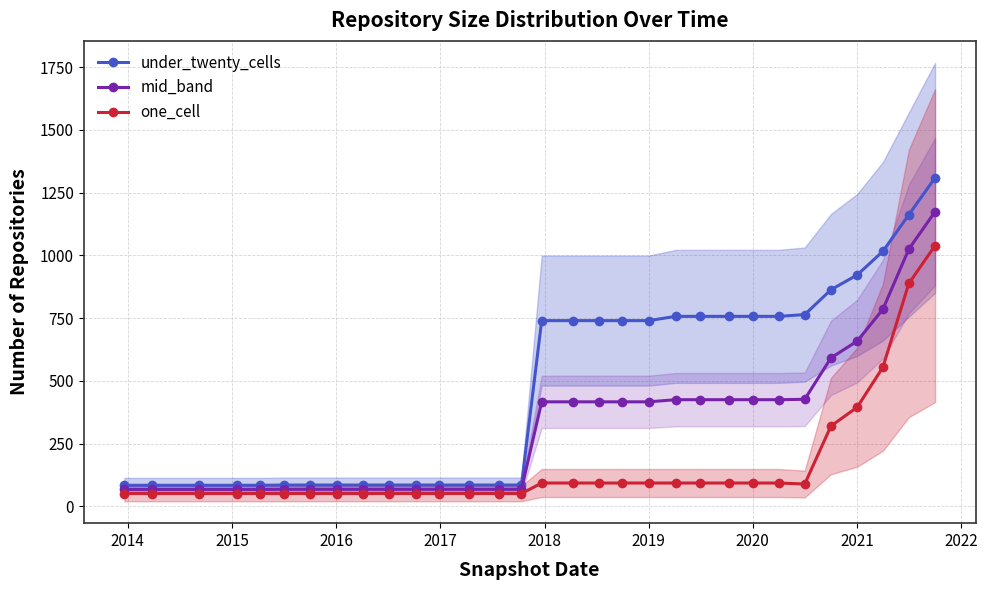

True or false: mid_band and under_twenty_cells cross at least once.

False